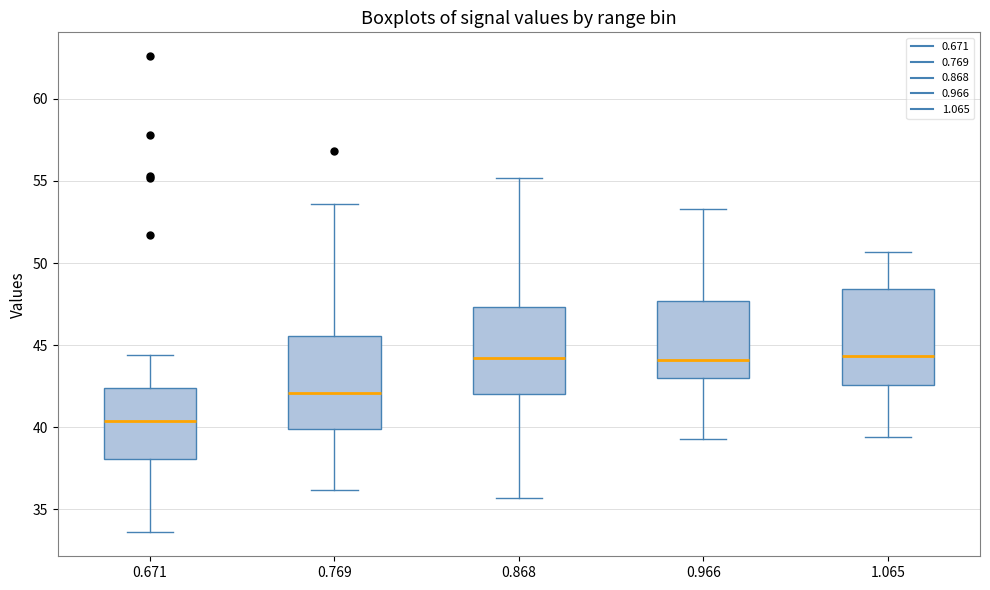

Reading left to right, read every box against the y-axis: the position of its median line, the range the box covers, and the ends of its whiskers. The values are not printed on the chart, so give them approximately, as read against the axis.

0.671: median 40.5, box 38.0 to 42.5, whiskers 33.5 to 44.5
0.769: median 42.0, box 40.0 to 45.5, whiskers 36.0 to 53.5
0.868: median 44.5, box 42.0 to 47.5, whiskers 35.5 to 55.0
0.966: median 44.0, box 43.0 to 47.5, whiskers 39.5 to 53.5
1.065: median 44.5, box 42.5 to 48.5, whiskers 39.5 to 50.5